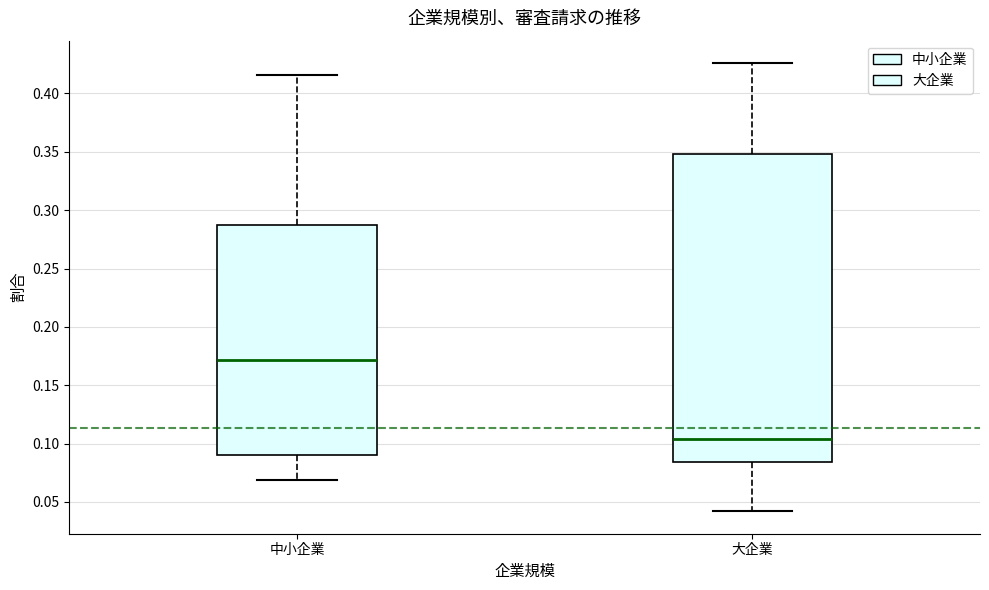

Reading left to right, transcribe this box plot: for each box, give where its median line is, the range the box spans, and where its two whiskers end, as read against the y-axis. The values are not printed on the chart, so give them approximately, as read against the axis.

中小企業: median 0.170, box 0.090 to 0.285, whiskers 0.070 to 0.415
大企業: median 0.105, box 0.085 to 0.350, whiskers 0.040 to 0.425